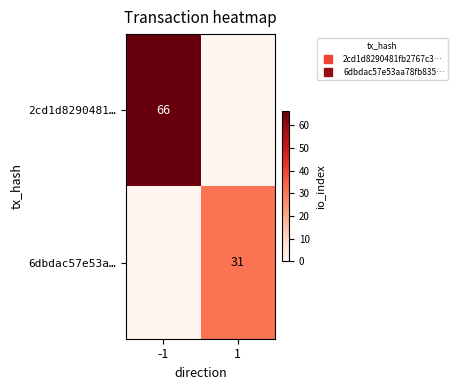

How many distinct data groups are displayed?

2